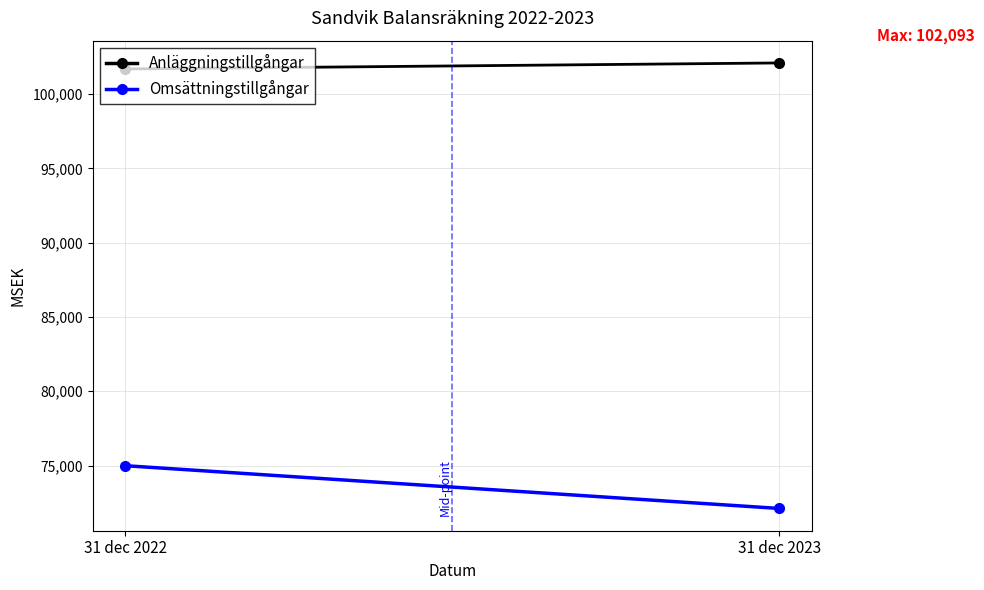

What is the total value across all series at 31 dec 2023?

174210